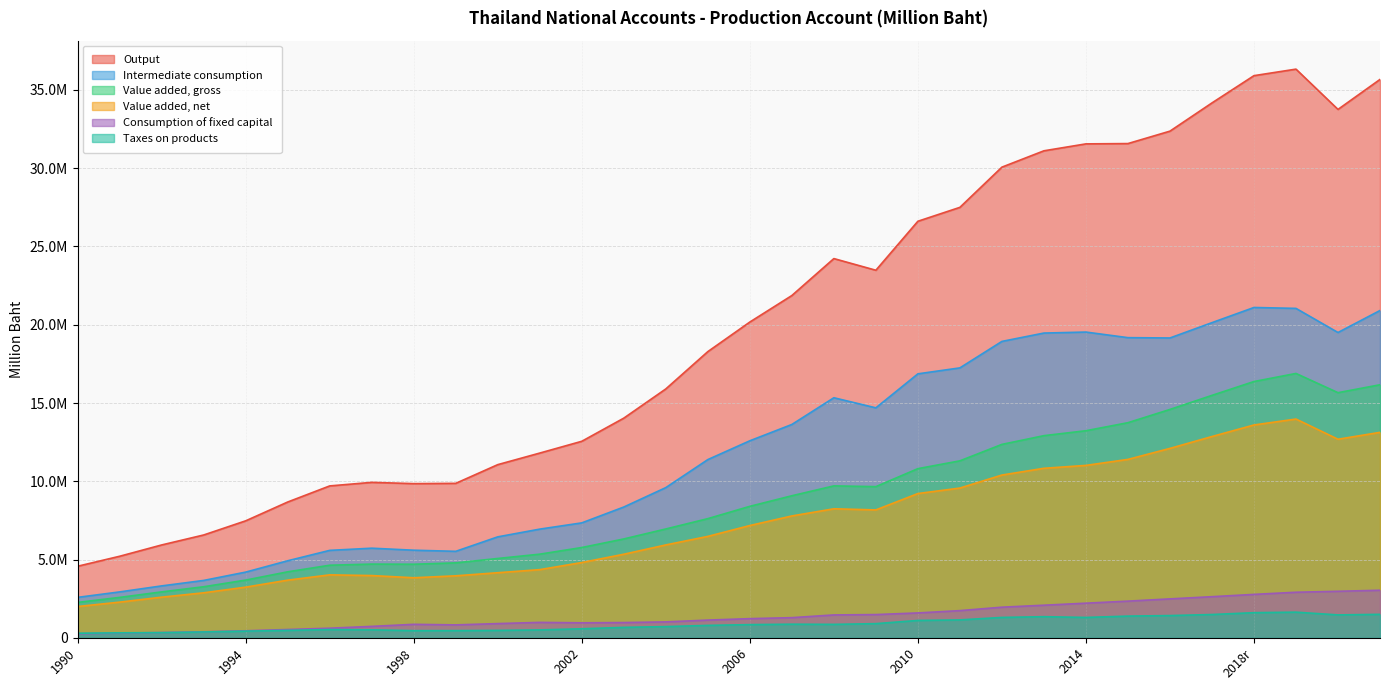

What is the label of the 27th point from the right?

1995